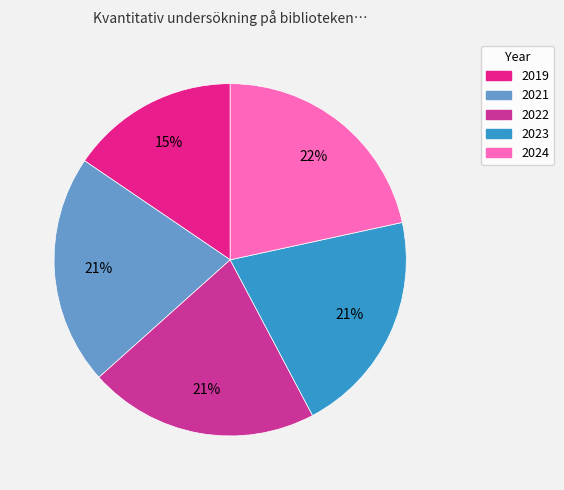

Is it true that 2019 is 15% of the pie?

True